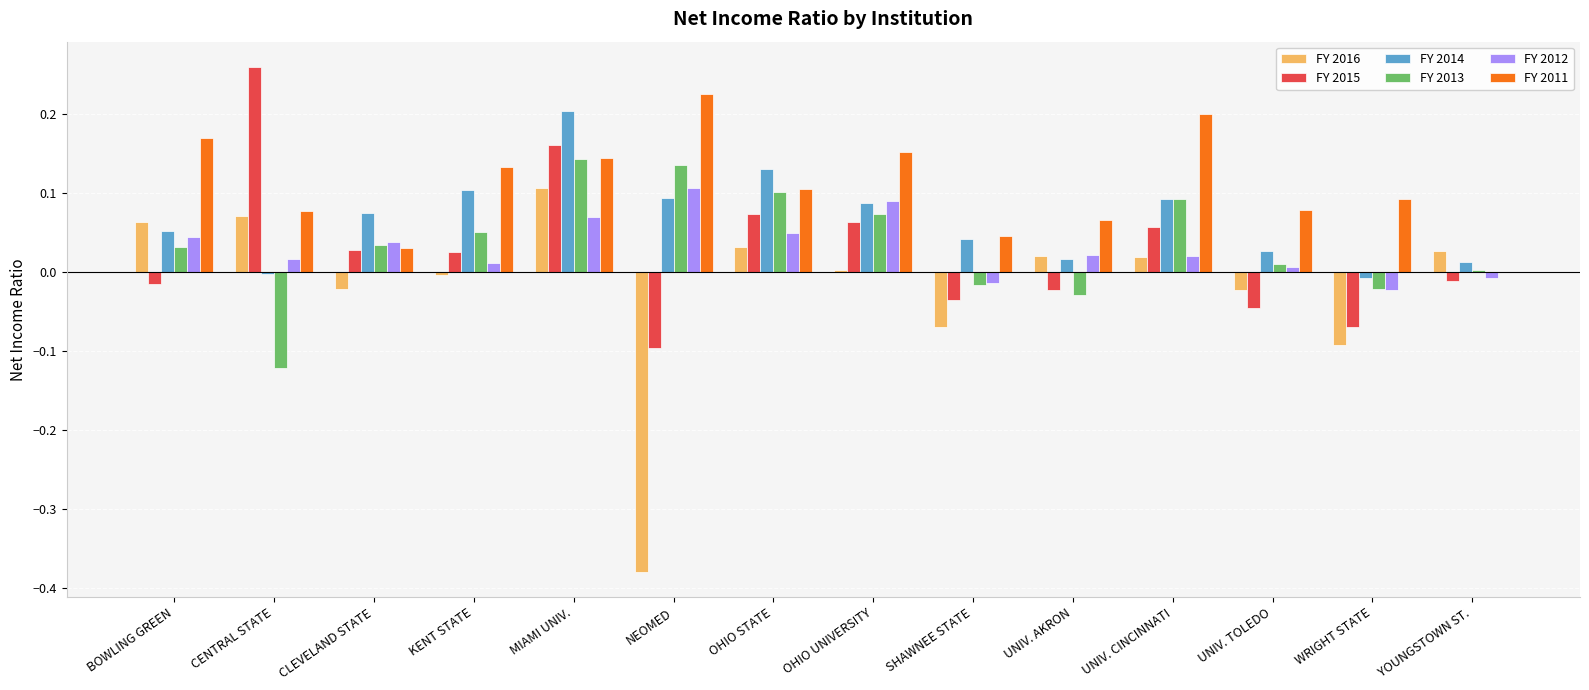

How many data points in FY 2015 are above 0?

7